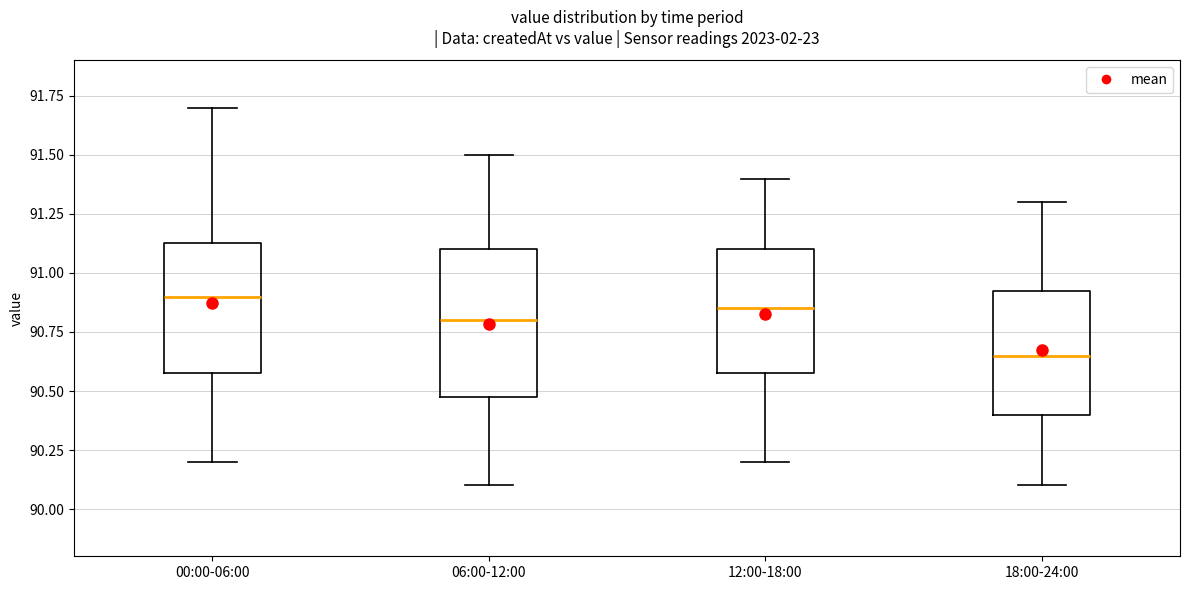

Which box's median line is the lowest?

18:00-24:00